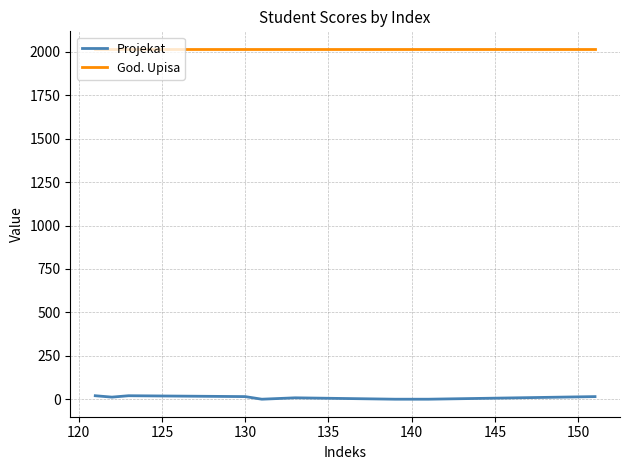

Which series has the largest total across all categories?

God. Upisa